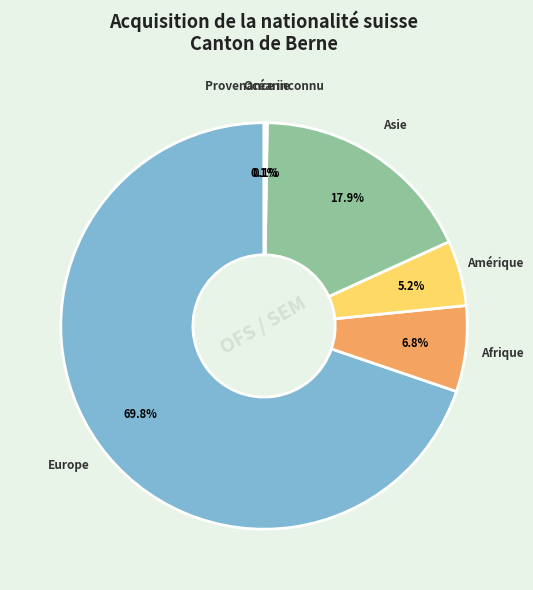

Between Asie and Europe, which is larger?

Europe